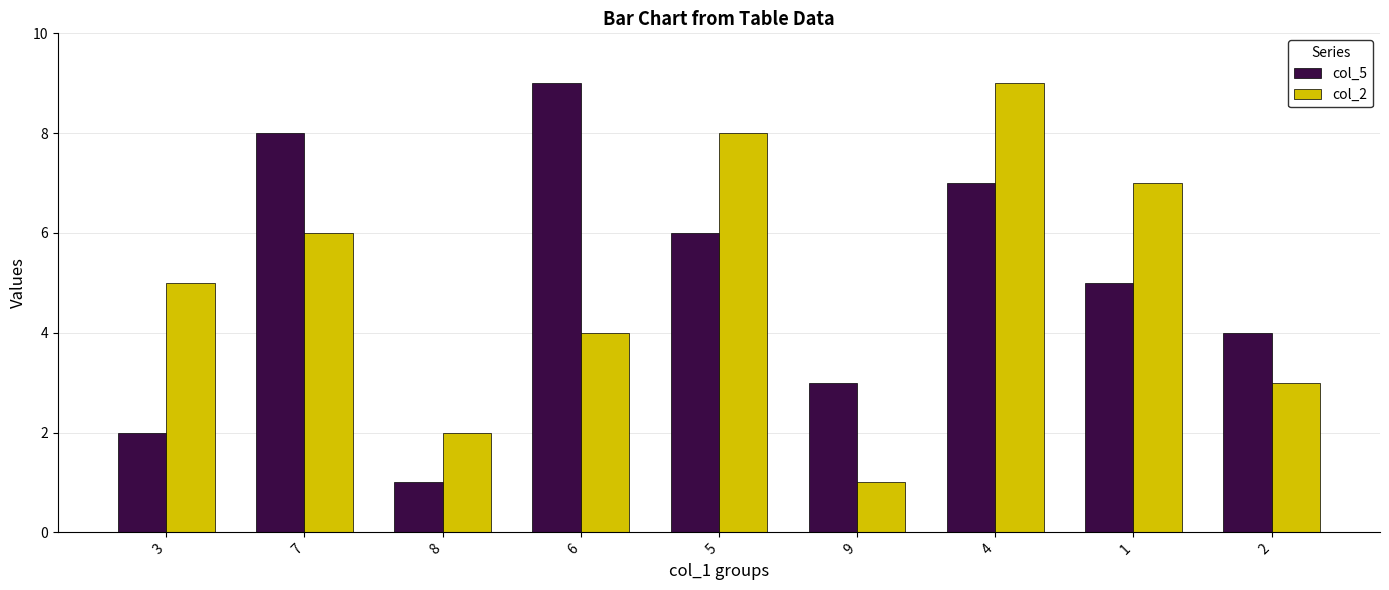

Is the value of col_5 at 8 greater than the value of col_2 at 3?

No